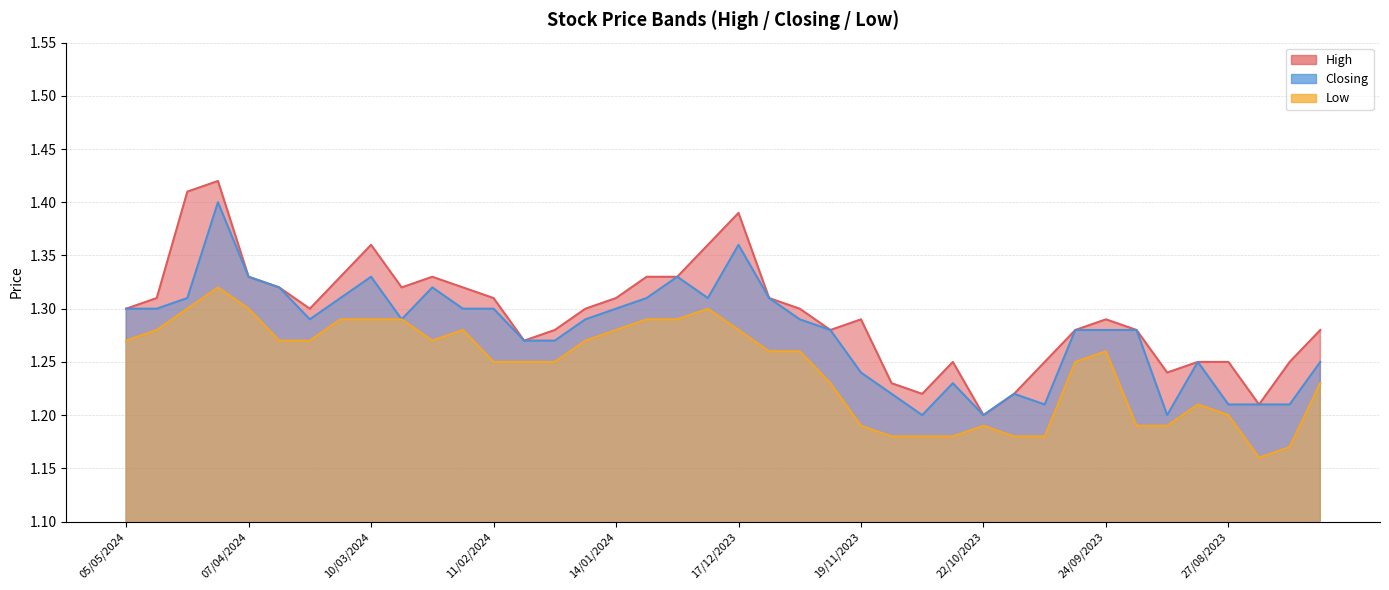

How many data points does each series have?

40